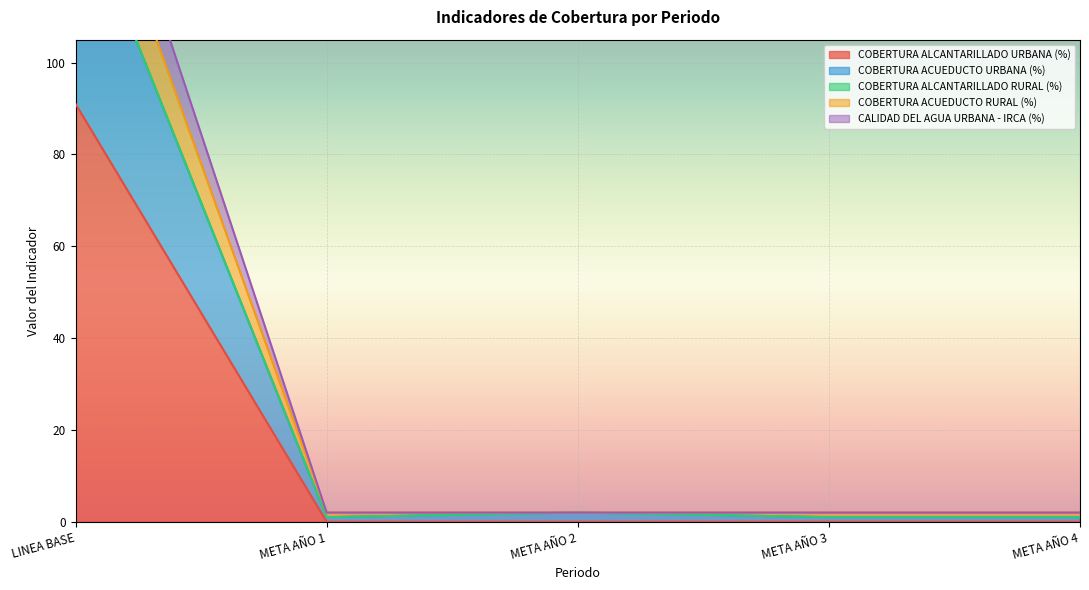

True or false: COBERTURA ALCANTARILLADO URBANA (%) has a value of 0 at META AÑO 4.

True